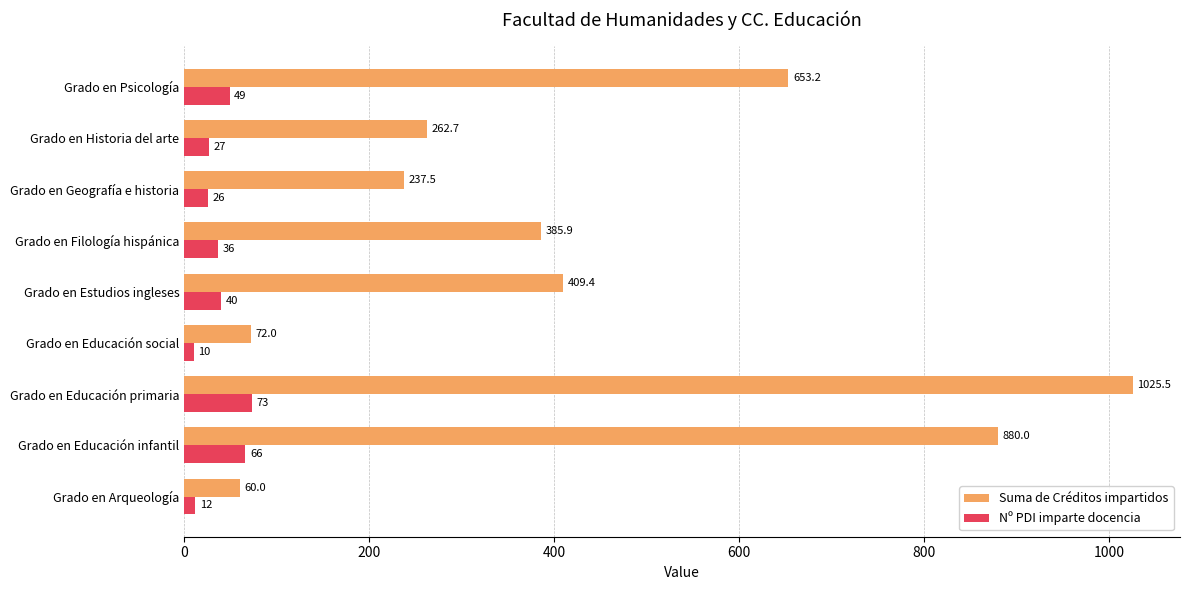

List the series in order of their overall mean, lowest first.

Nº PDI imparte docencia, Suma de Créditos impartidos